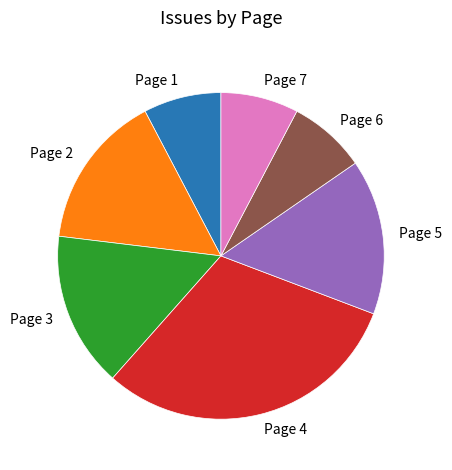

Do Page 5 and Page 6 together represent more than half of the pie?

No